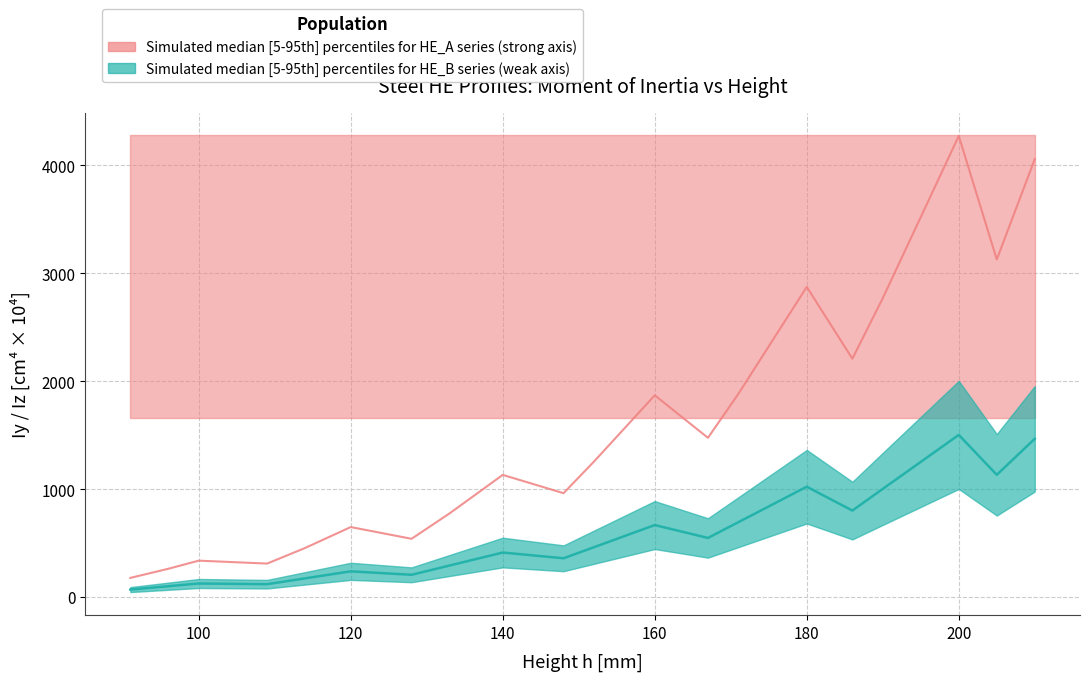

What is the minimum value for Iz_lower?

46.0